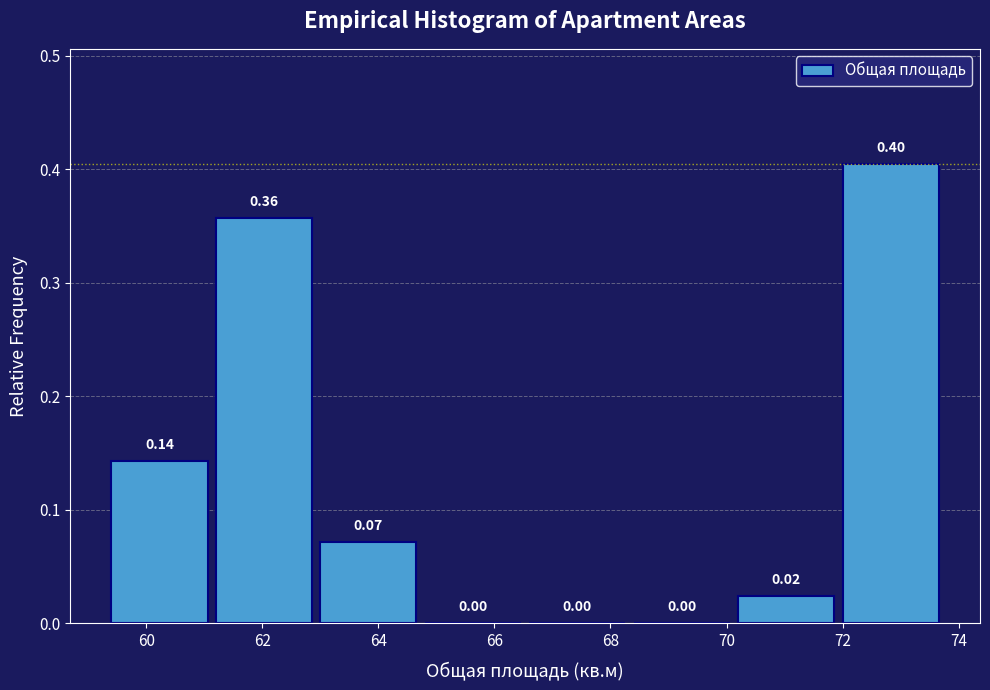

Over which range of the x-axis is the bar tallest?

72.0 to 73.8